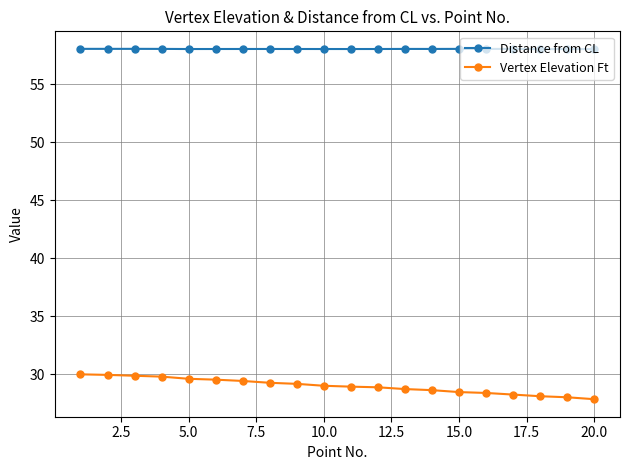

Which series has the largest total across all categories?

Distance from CL